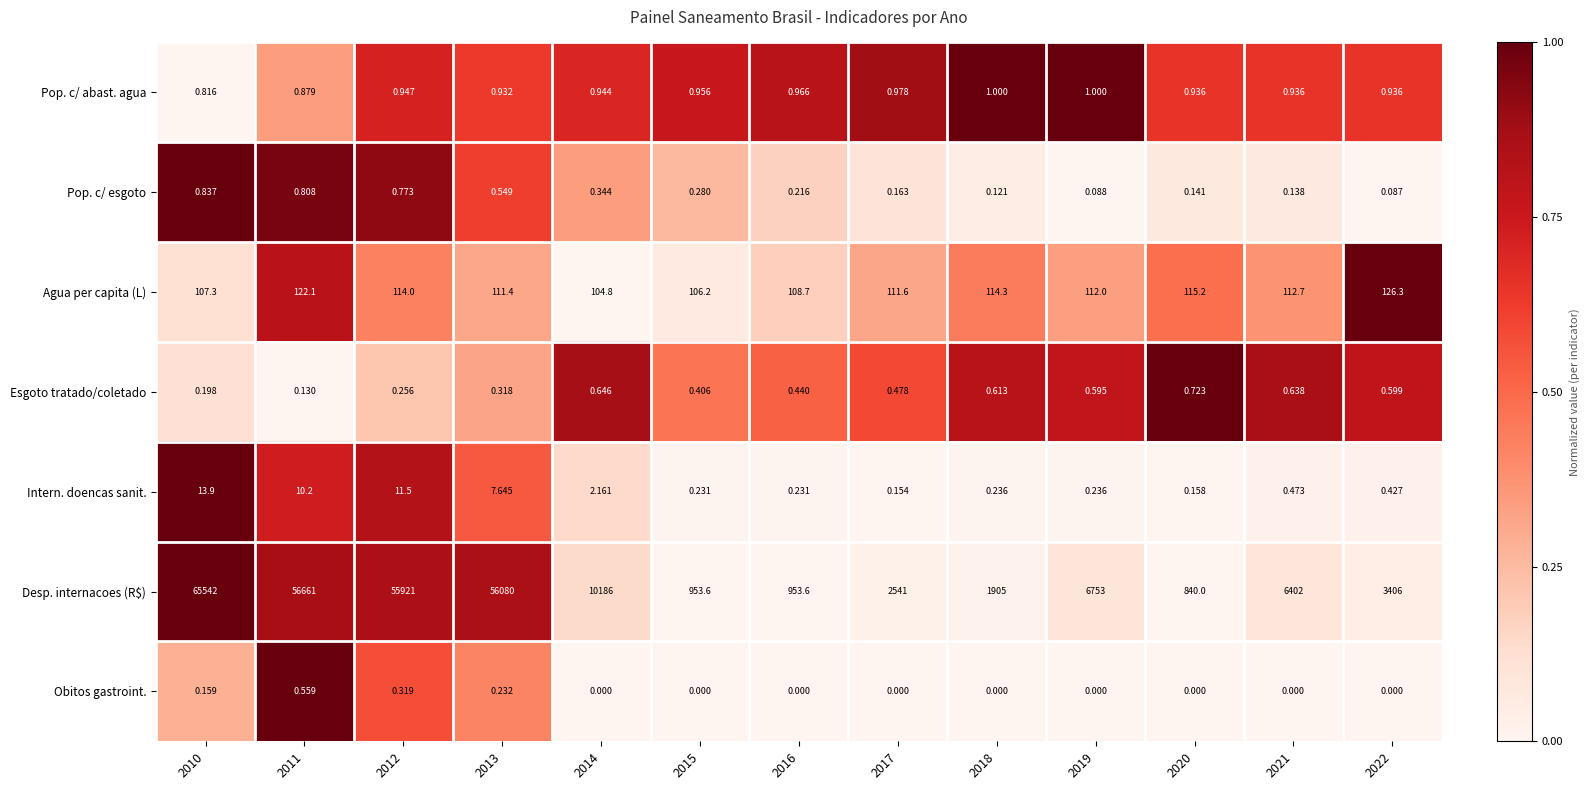

Which series has the largest total across all categories?

Desp. internacoes (R$)